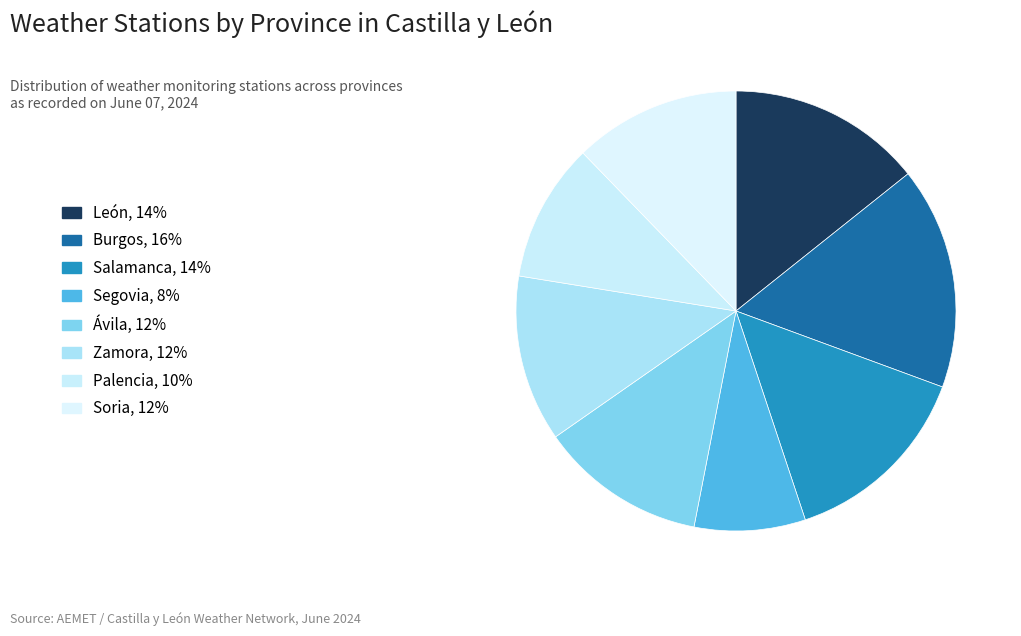

How many slices are in this pie chart?

8